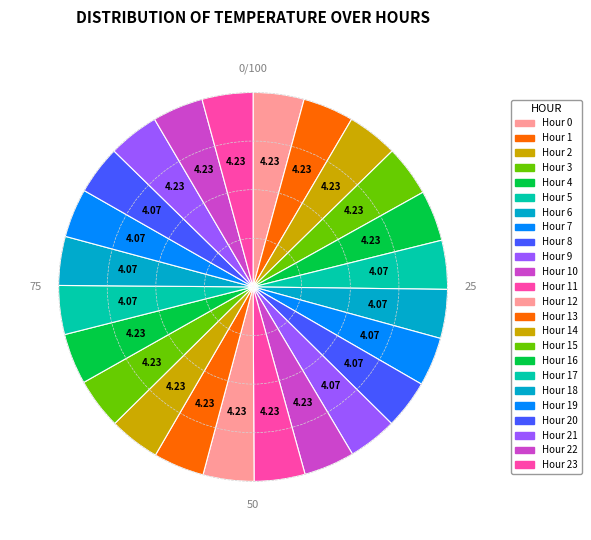

How many segments does this pie chart have?

24